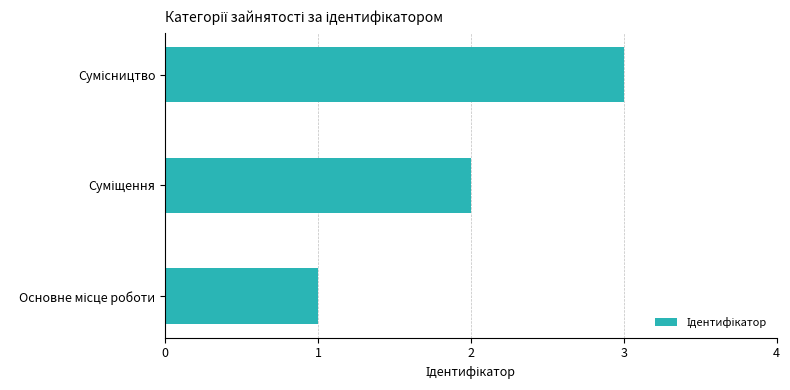

What is the greatest value displayed?

3